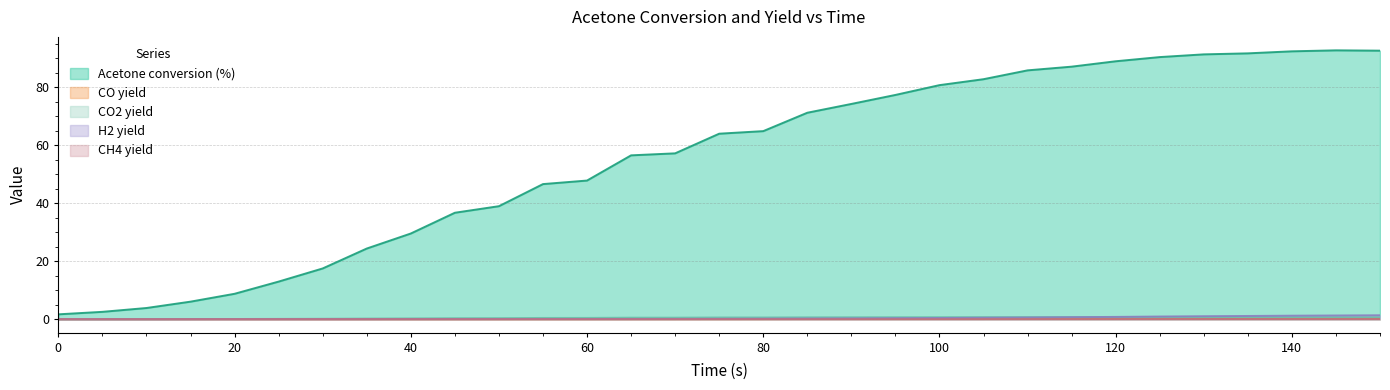

At which category does Acetone conversion (%) reach its first local peak?

145